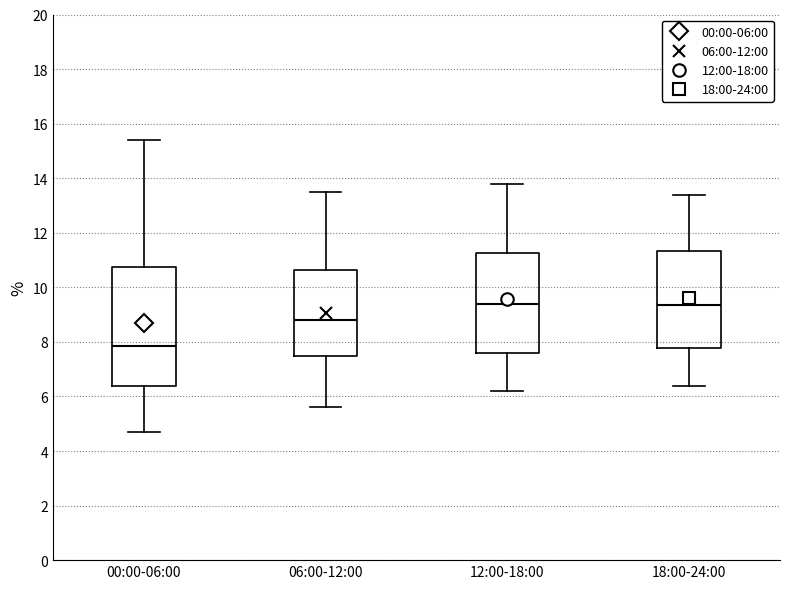

Reading left to right, transcribe this box plot: for each box, give where its median line is, the range the box spans, and where its two whiskers end, as read against the y-axis. The values are not printed on the chart, so give them approximately, as read against the axis.

00:00-06:00: median 7.8, box 6.4 to 10.8, whiskers 4.8 to 15.4
06:00-12:00: median 8.8, box 7.4 to 10.6, whiskers 5.6 to 13.6
12:00-18:00: median 9.4, box 7.6 to 11.2, whiskers 6.2 to 13.8
18:00-24:00: median 9.4, box 7.8 to 11.4, whiskers 6.4 to 13.4